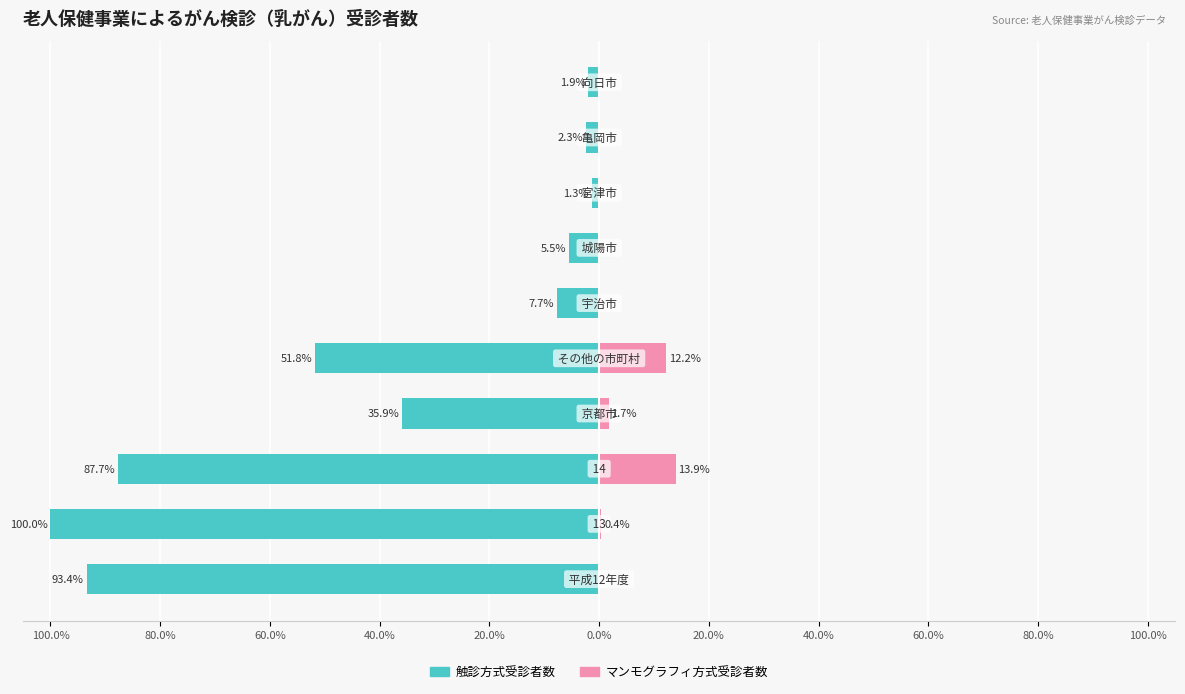

Reading left to right, transcribe all the data shown in this chart.

触診方式受診者数: -93.4	-100.0	-87.7	-35.9	-51.8	-7.7	-5.5	-1.3	-2.3	-1.9
マンモグラフィ方式受診者数: 0.0	0.4	13.9	1.7	12.2	0.0	0.0	0.0	0.0	0.0